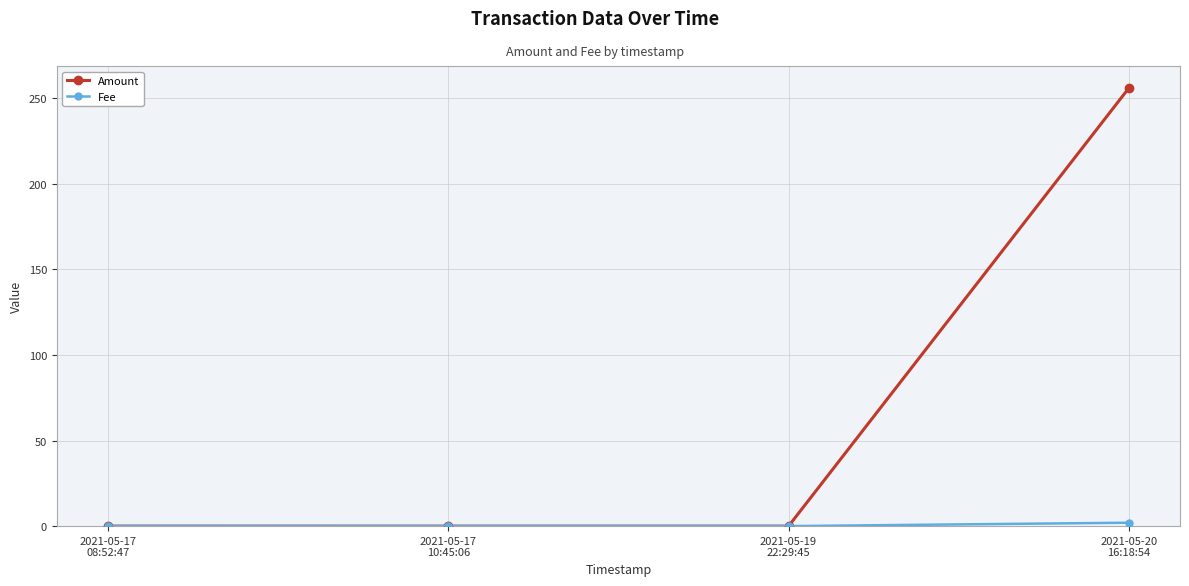

Which series has the largest range (max minus min)?

Amount